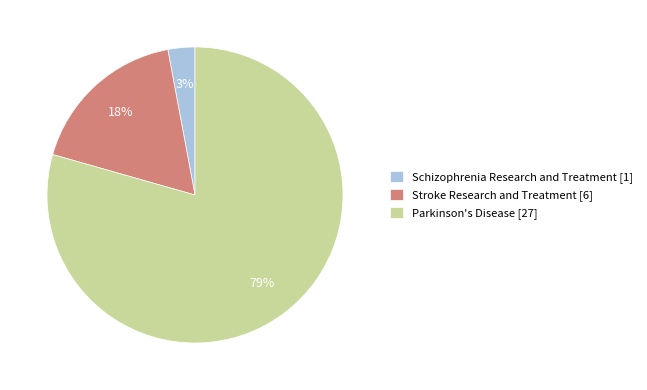

Between Parkinson's Disease and Stroke Research and Treatment, which is larger?

Parkinson's Disease